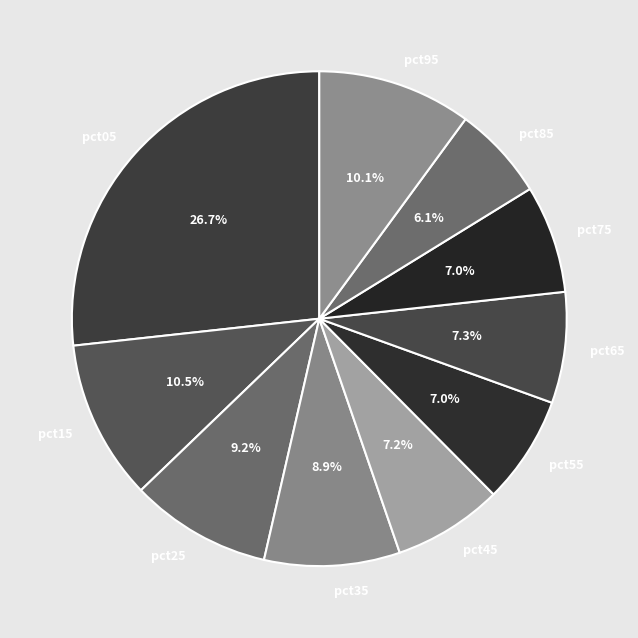

To the nearest percent, what percentage of the pie is pct95?

10%